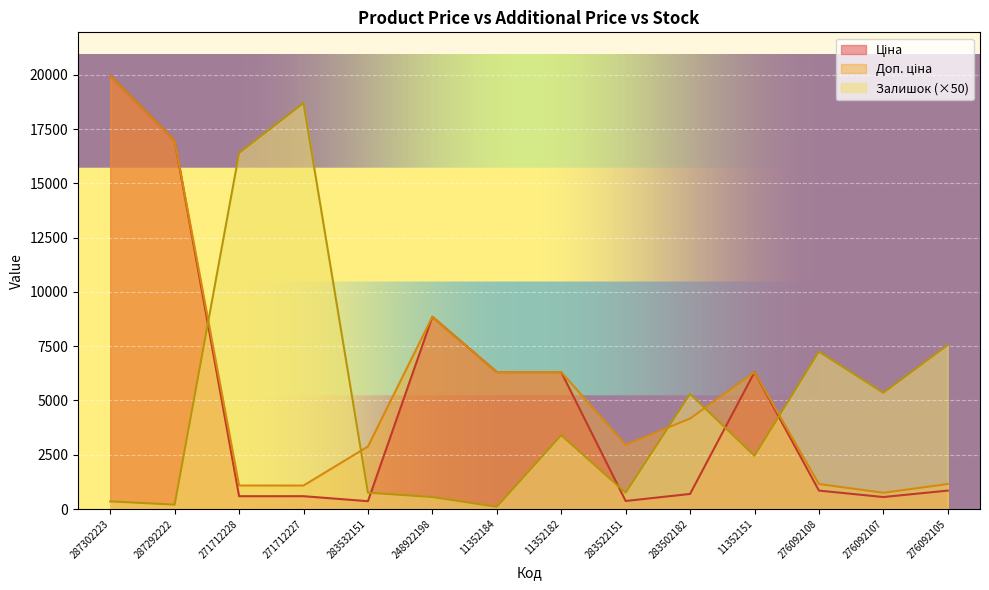

Between 287292222 and 11352184, which is larger?

287292222